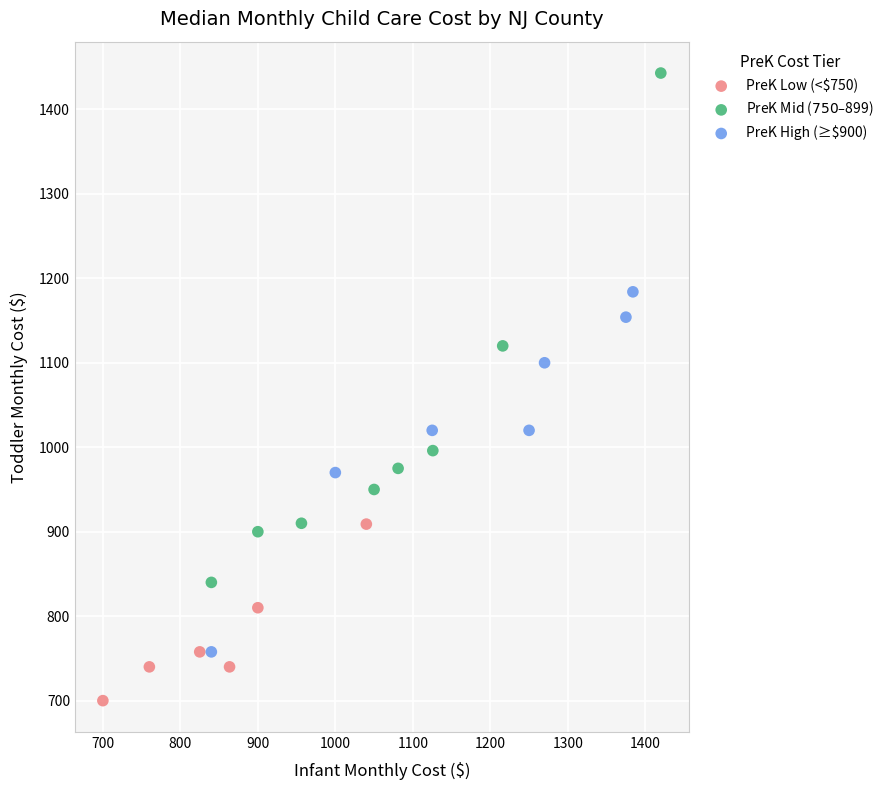

Which series reaches the minimum Y coordinate?

PreK Low (<$750)